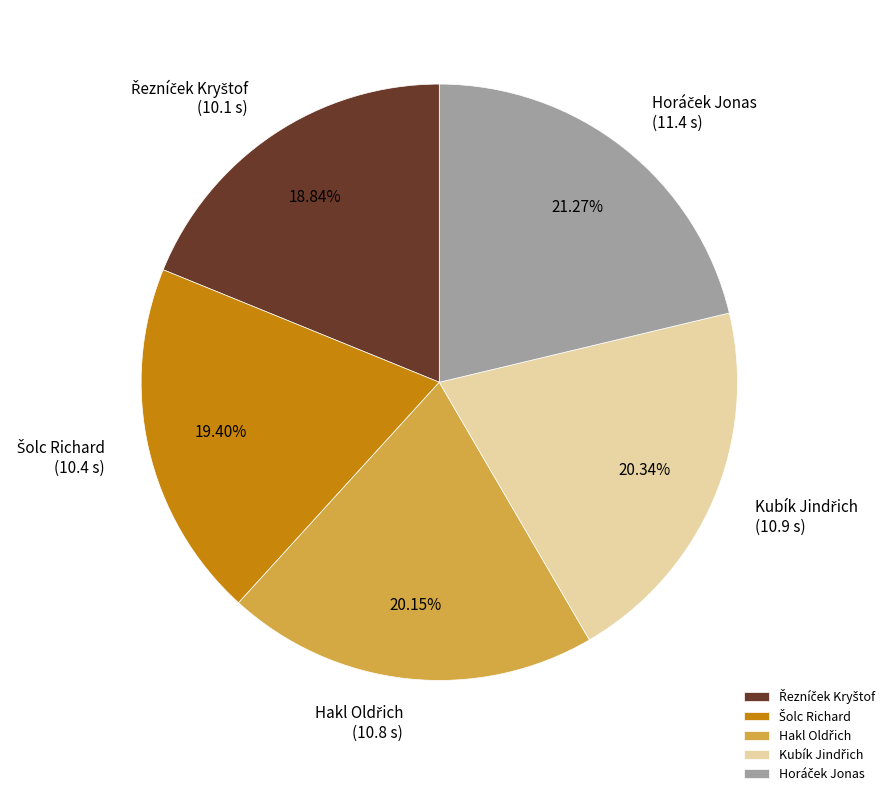

Does any single category account for the majority?

No